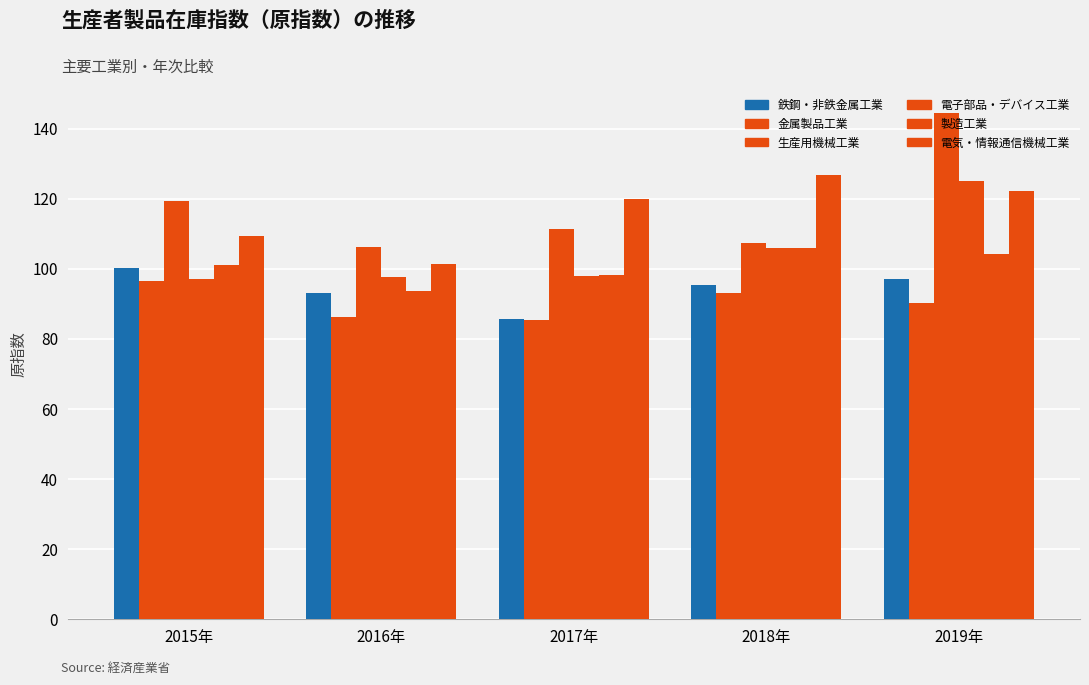

Rank the series at 2016年 from lowest to highest value.

金属製品工業, 鉄鋼・非鉄金属工業, 製造工業, 電子部品・デバイス工業, 電気・情報通信機械工業, 生産用機械工業